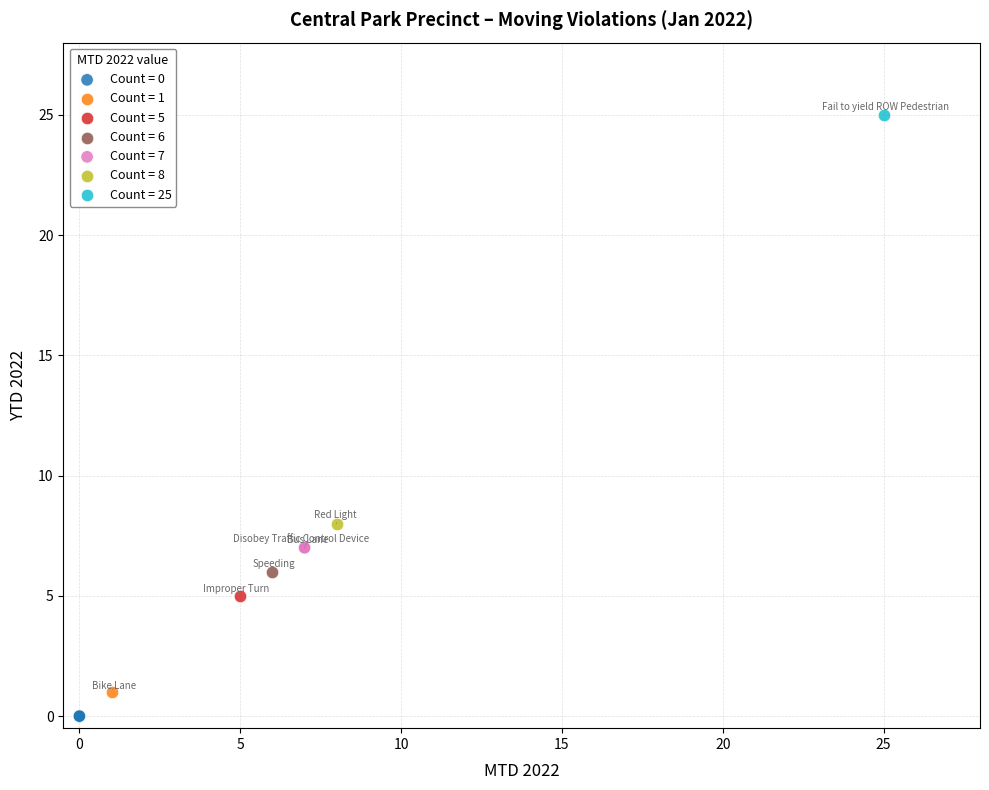

What are all the series names shown in the legend?

Count = 0, Count = 1, Count = 5, Count = 6, Count = 7, Count = 8, Count = 25